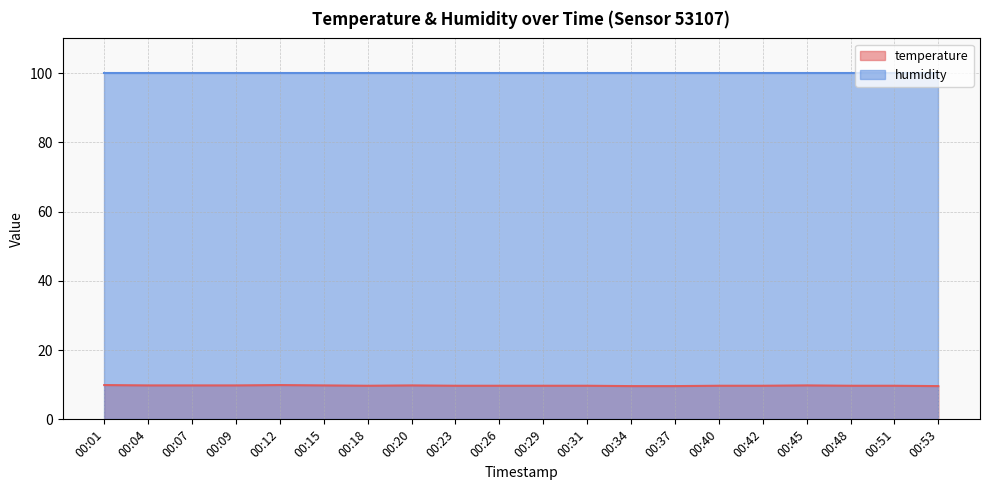

At which category does the chart reach its peak across all series?

00:01